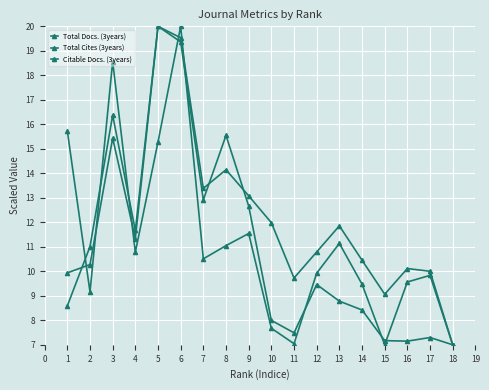

Where is the first local maximum for Citable Docs. (3years)?

17